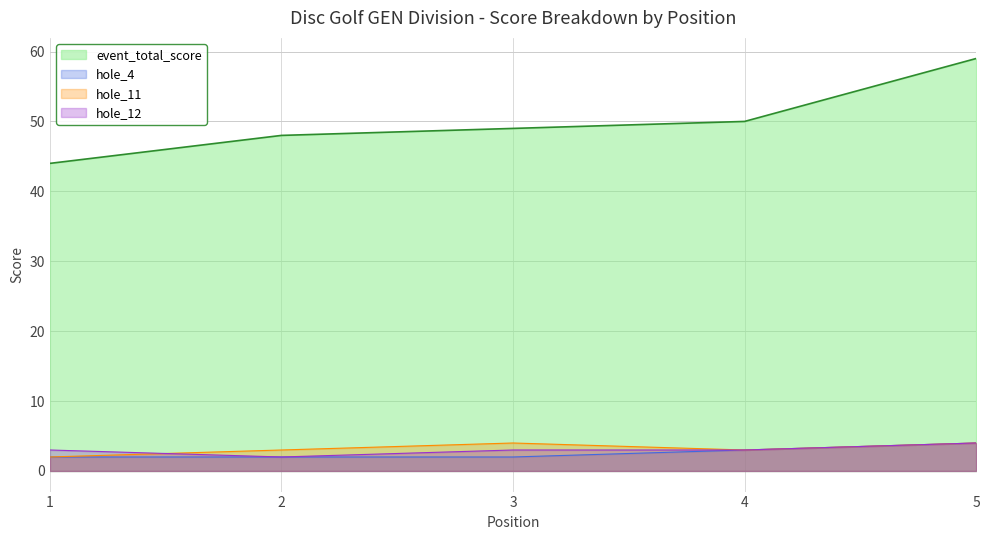

Reading right to left, list all the values displayed in this chart.

event_total_score: 59	50	49	48	44
hole_4: 4	3	2	2	2
hole_11: 4	3	4	3	2
hole_12: 4	3	3	2	3